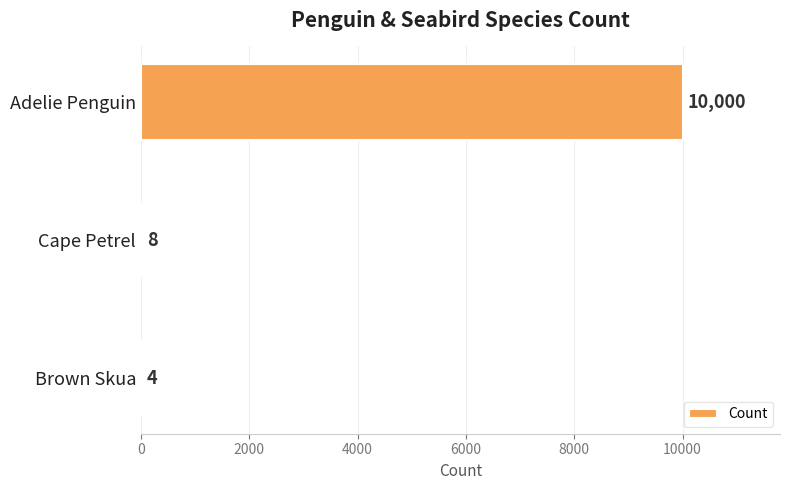

Which category has the highest value across all series?

Adelie Penguin